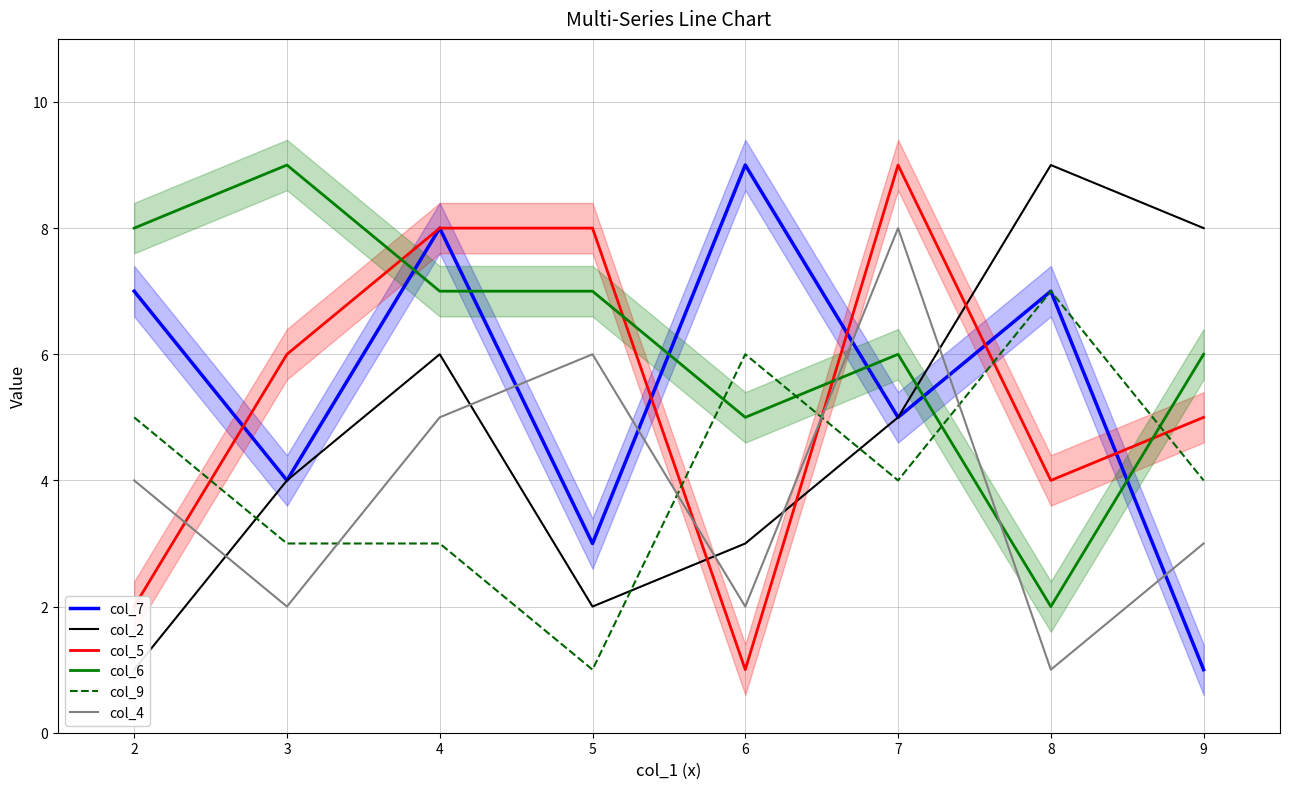

Count the col_2 values in the range 3 to 8.

5